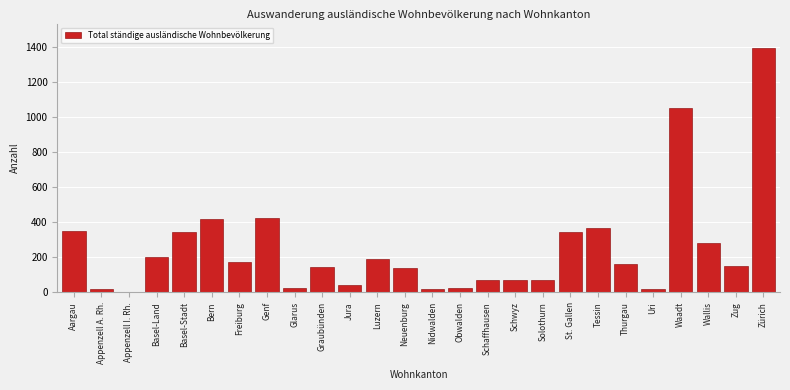

Which has a higher value, Schwyz or Appenzell I. Rh.?

Schwyz